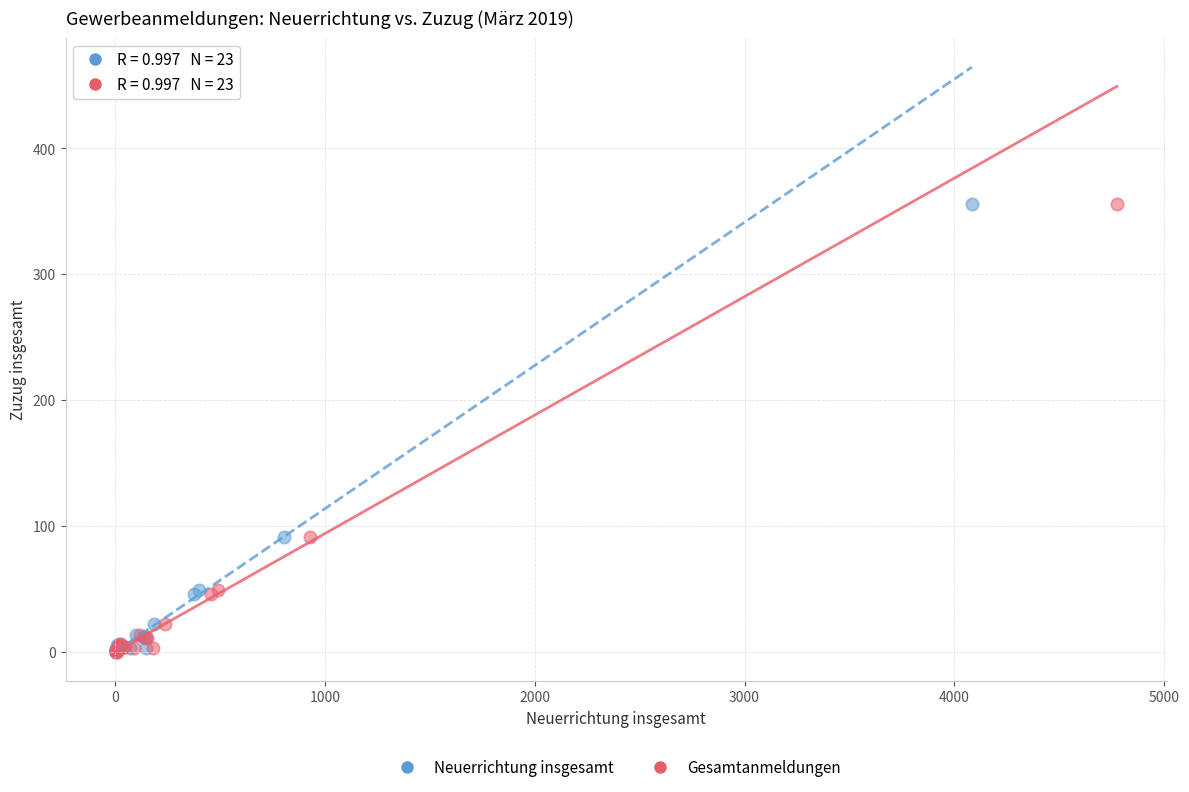

What are all the series names shown in the legend?

Neuerrichtung insgesamt, Gesamtanmeldungen